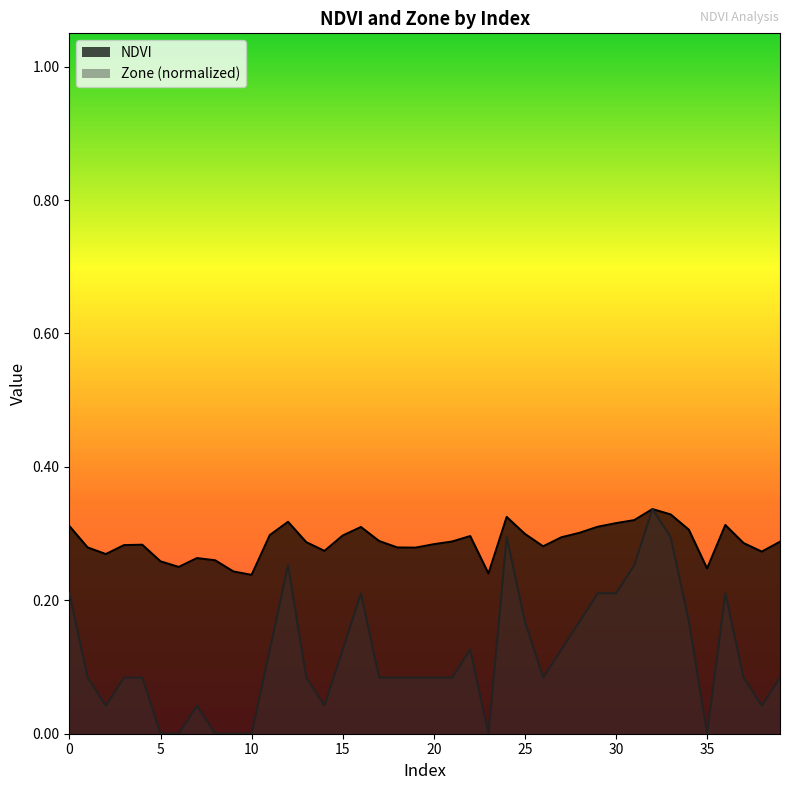

Rank the series by their average value, from highest to lowest.

NDVI, Zone (normalized)